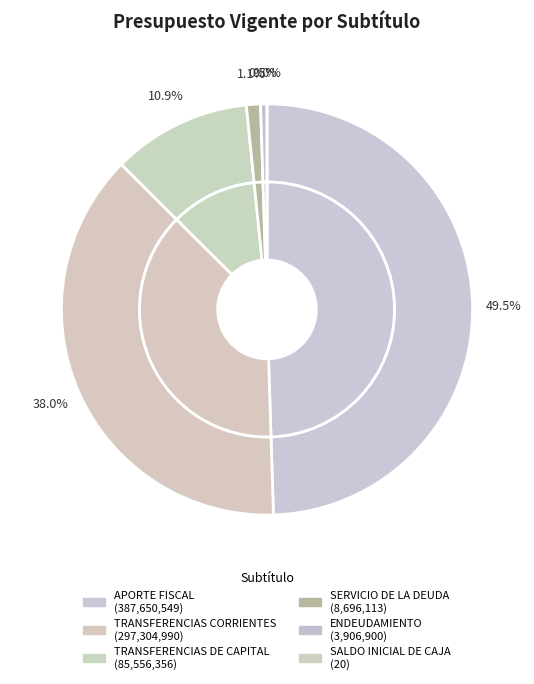

How many slices are in this pie chart?

6